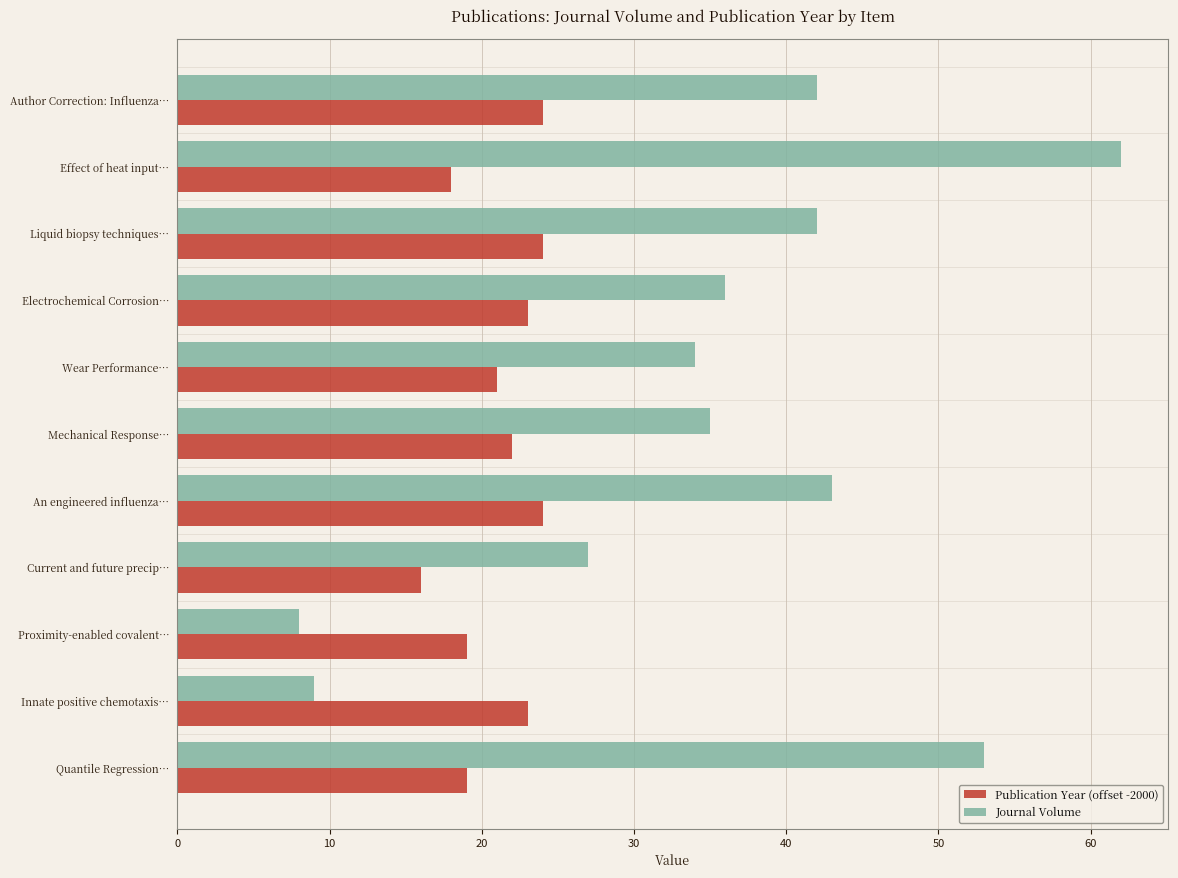

What is the sum of the Journal Volume values at Quantile Regression… and Liquid biopsy techniques…?

95